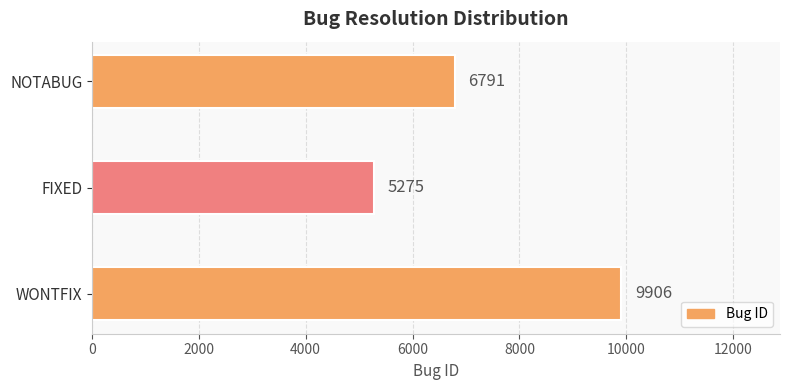

Count the values in the range 5275 to 9906.

3